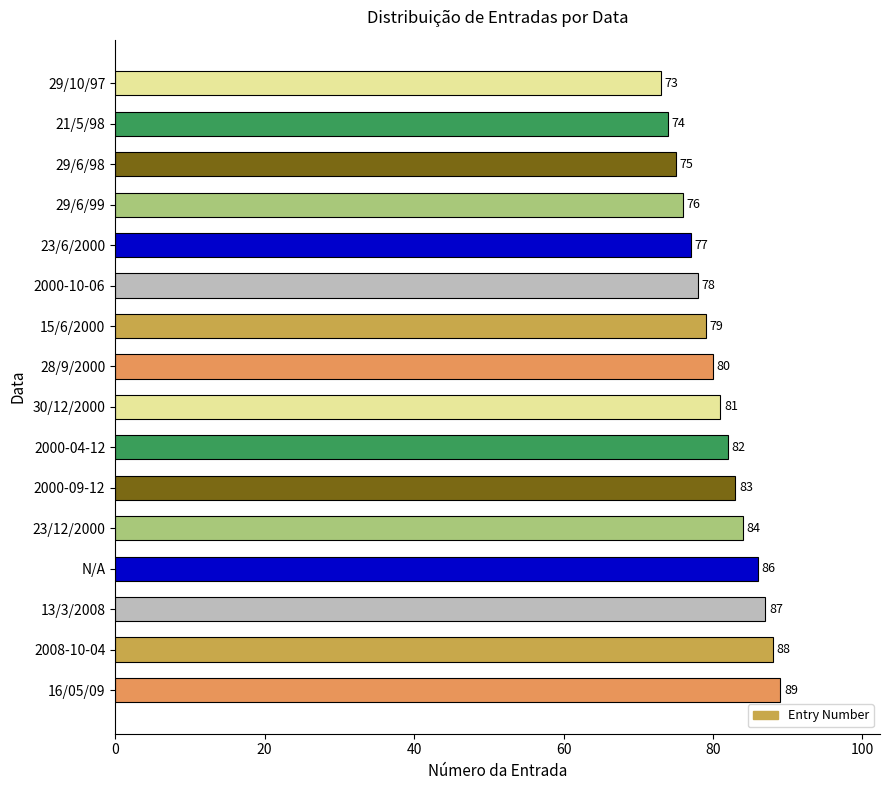

Which category has the highest value across all series?

16/05/09